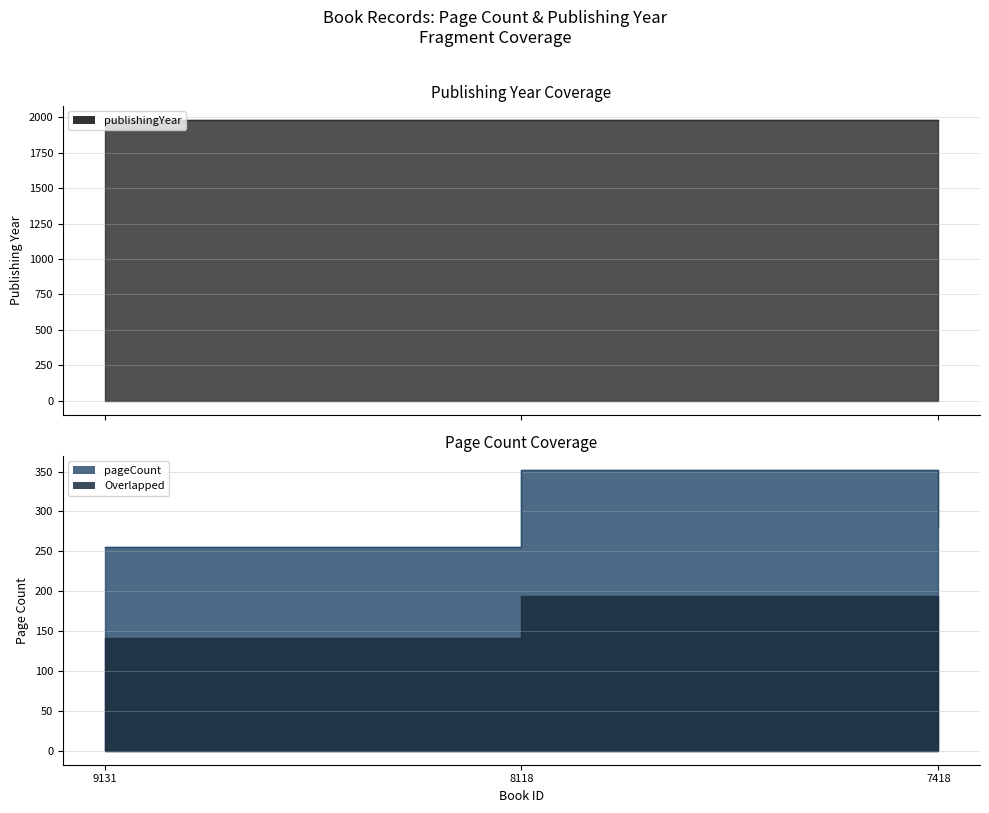

What is the value of the publishingYear point at the 3rd from the left?

1982